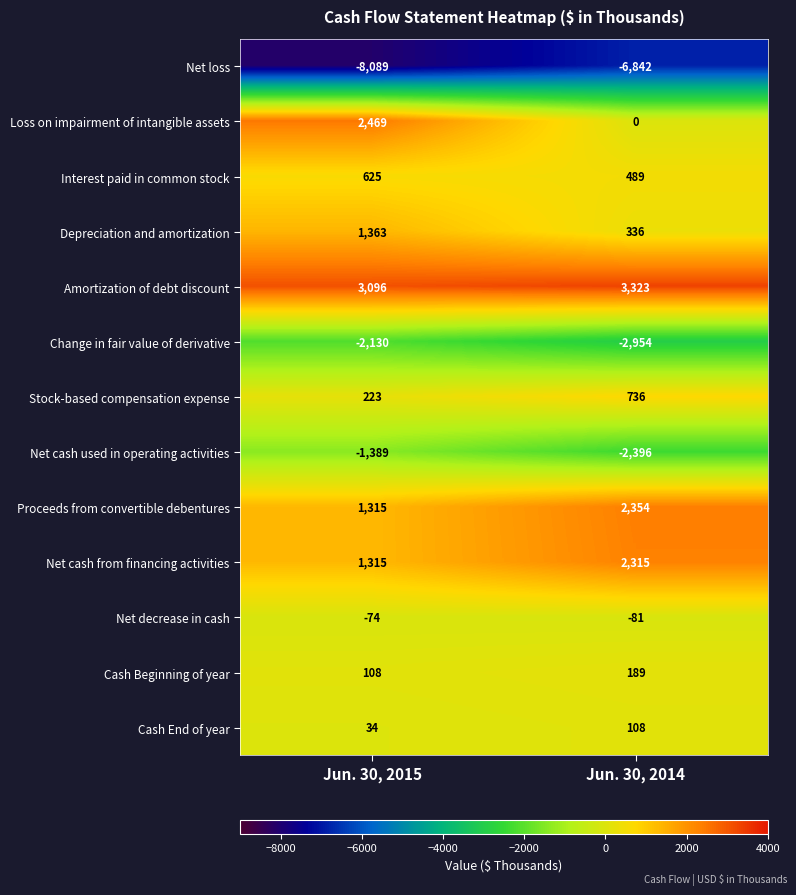

How many data points in Interest paid in common stock are less than 625?

1